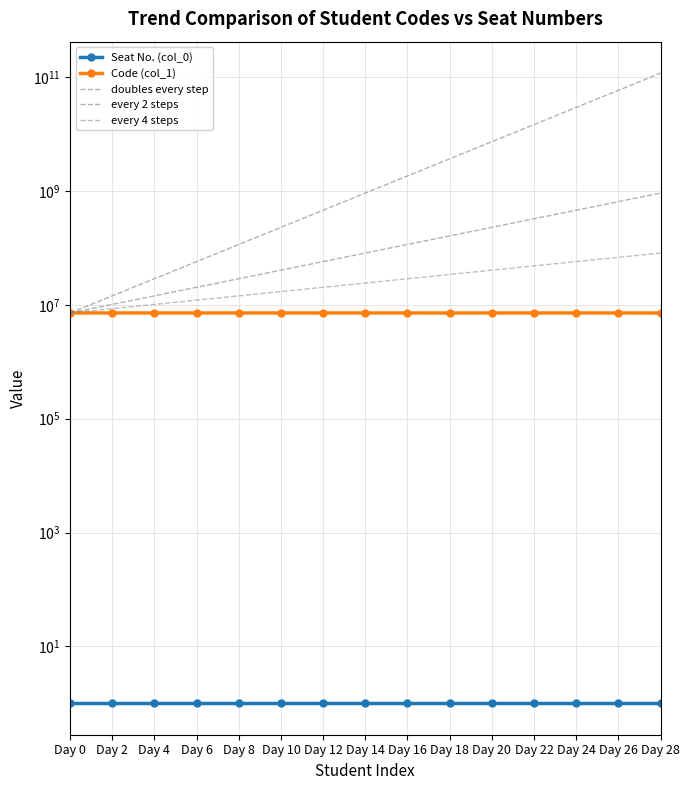

List the labels in order of value, largest first.

Day 0, Day 4, Day 2, Day 6, Day 14, Day 22, Day 24, Day 10, Day 8, Day 16, Day 12, Day 26, Day 20, Day 18, Day 28